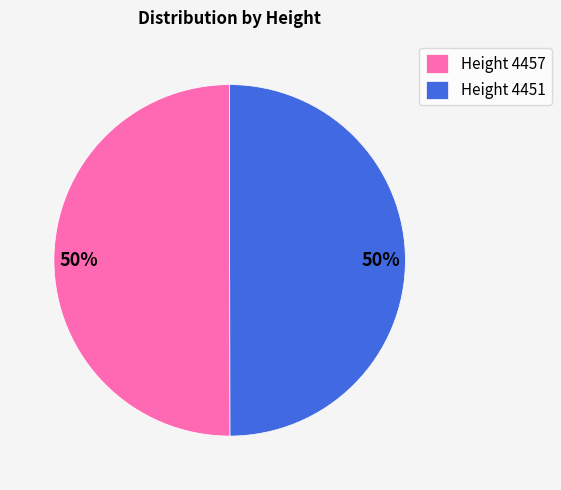

To the nearest percent, what is the average slice percentage?

50%